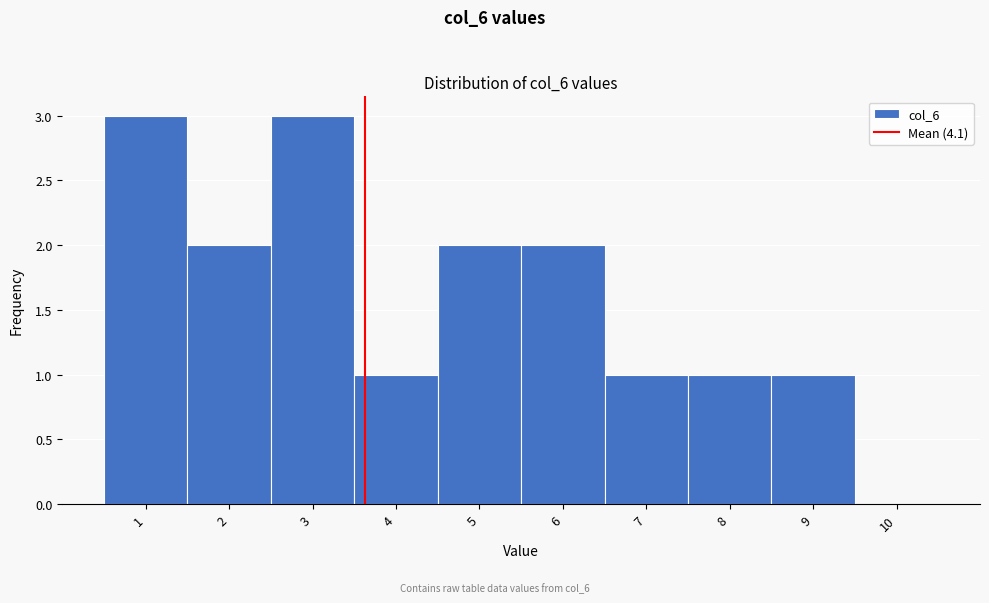

Reading right to left, transcribe all the data shown in this chart.

10=0	9=1	8=1	7=1	6=2	5=2	4=1	3=3	2=2	1=3